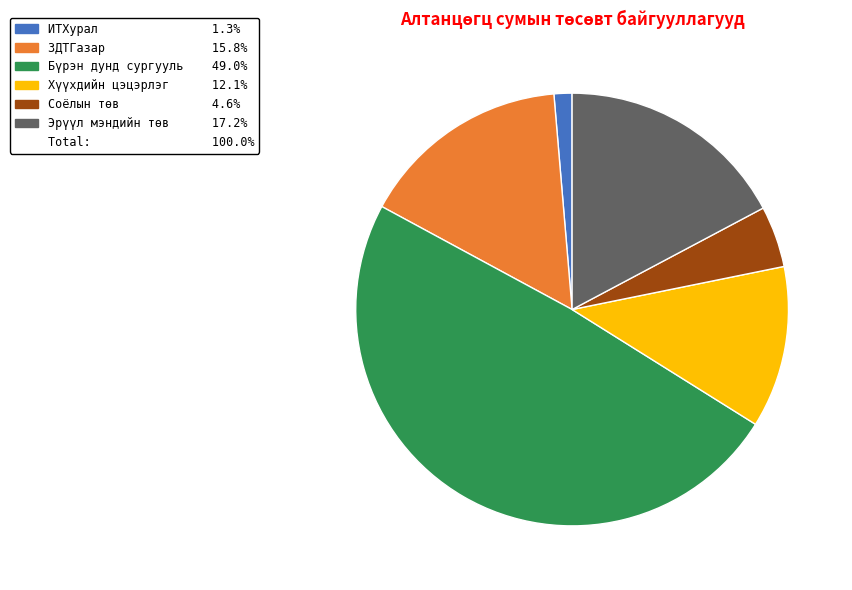

Does any single category account for the majority?

No